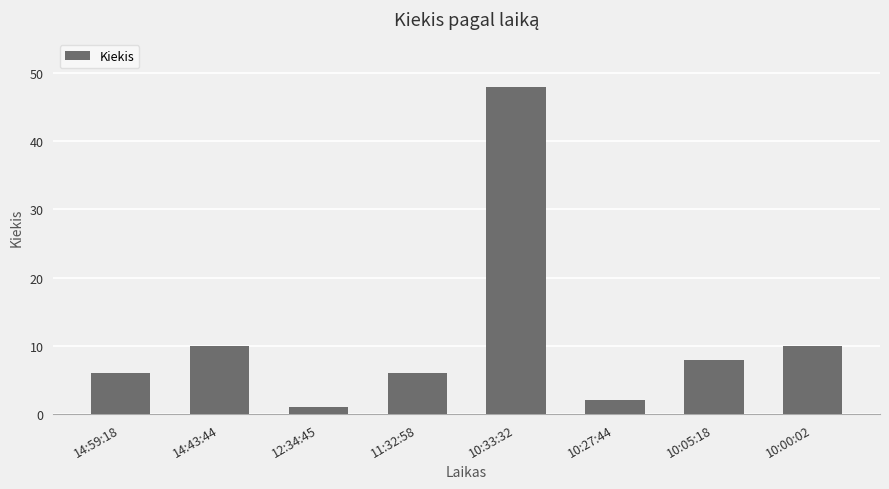

Which label corresponds to the largest value in the chart?

10:33:32